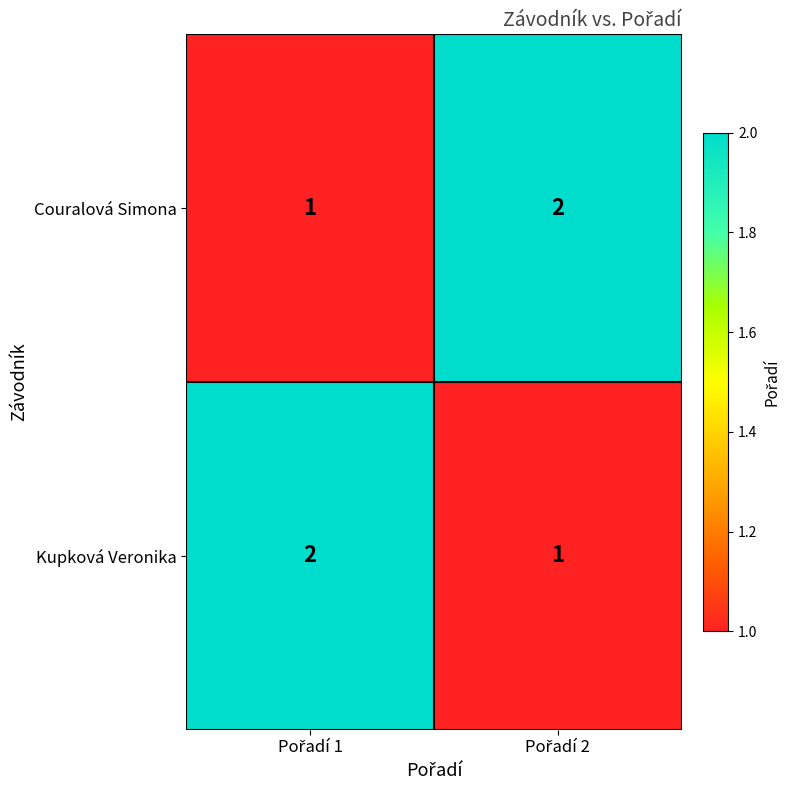

What is the sum of all Kupková Veronika values?

3